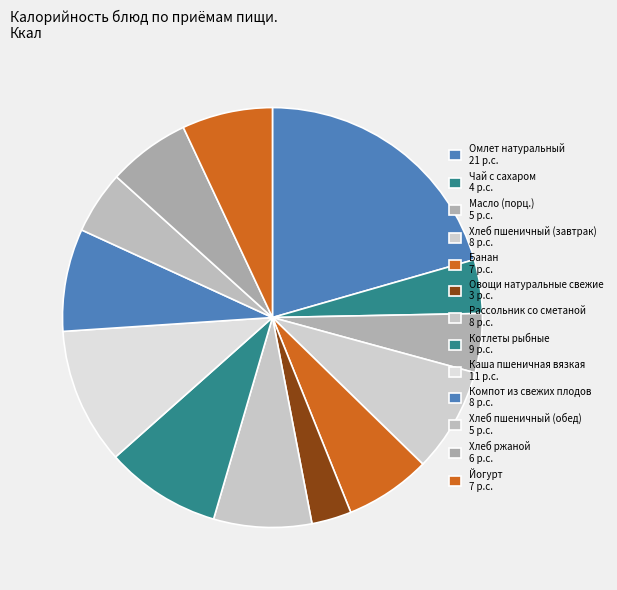

How many segments does this pie chart have?

13